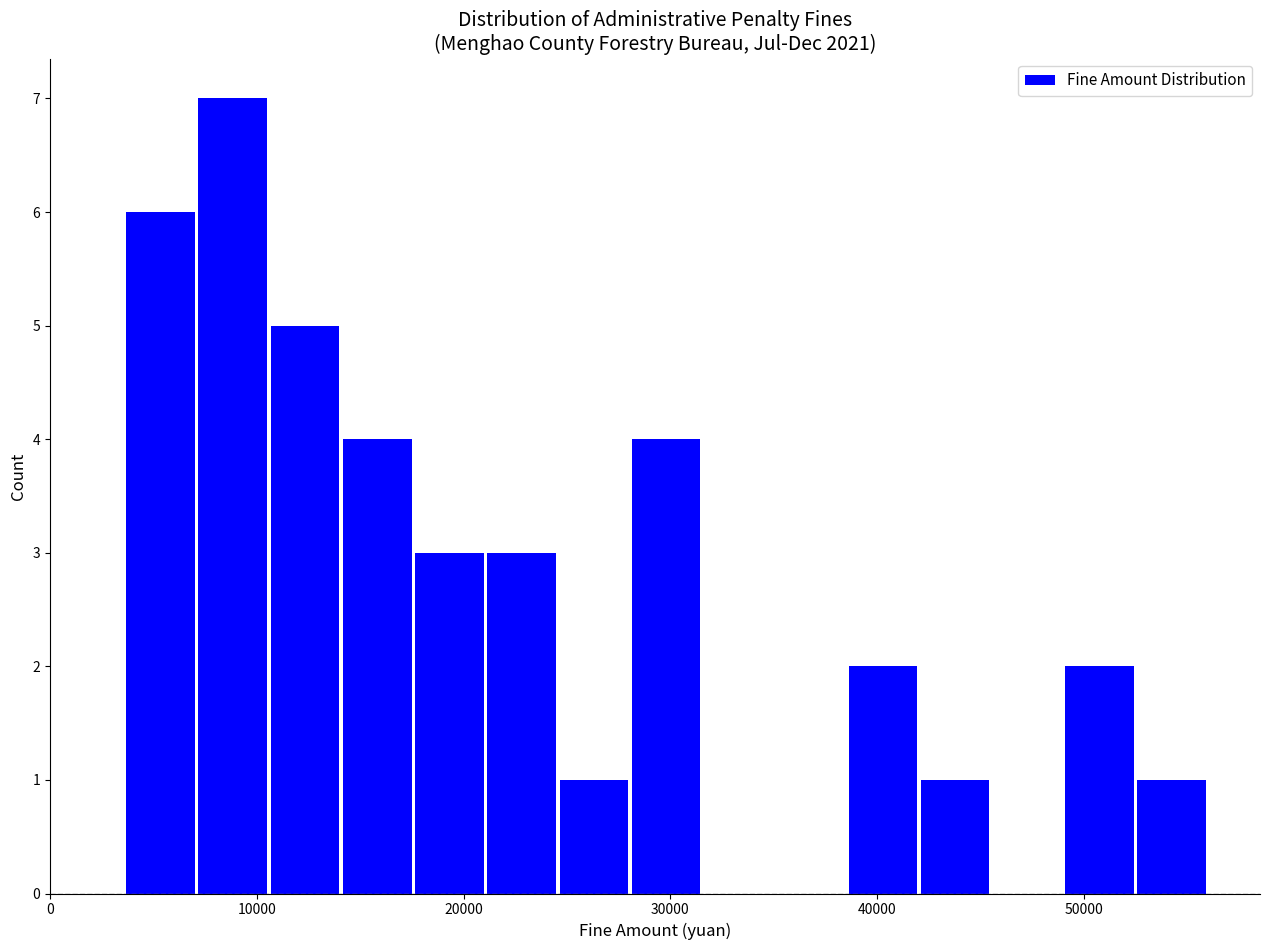

Read against the x-axis, roughly where is the centre of the tallest bar?

9000